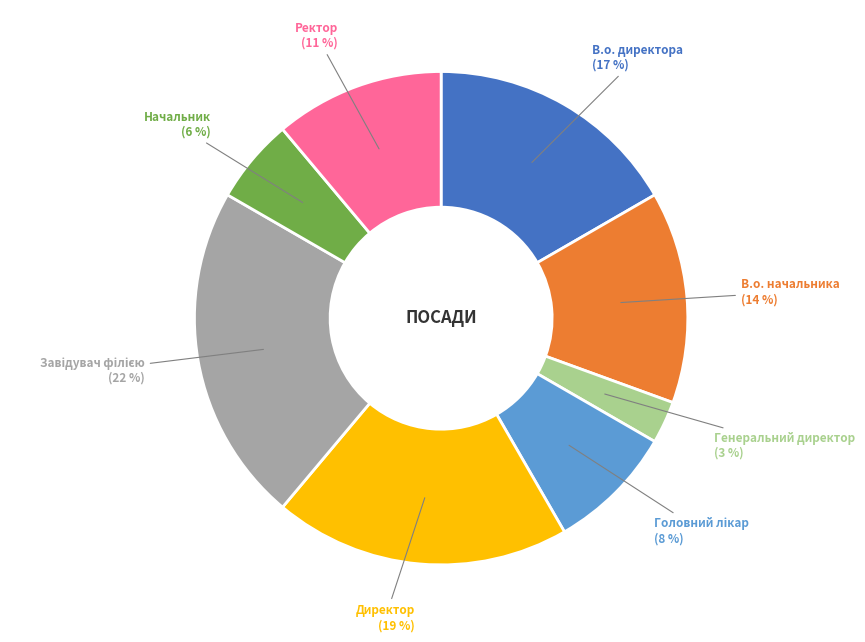

To the nearest percent, what is the average slice percentage?

12%